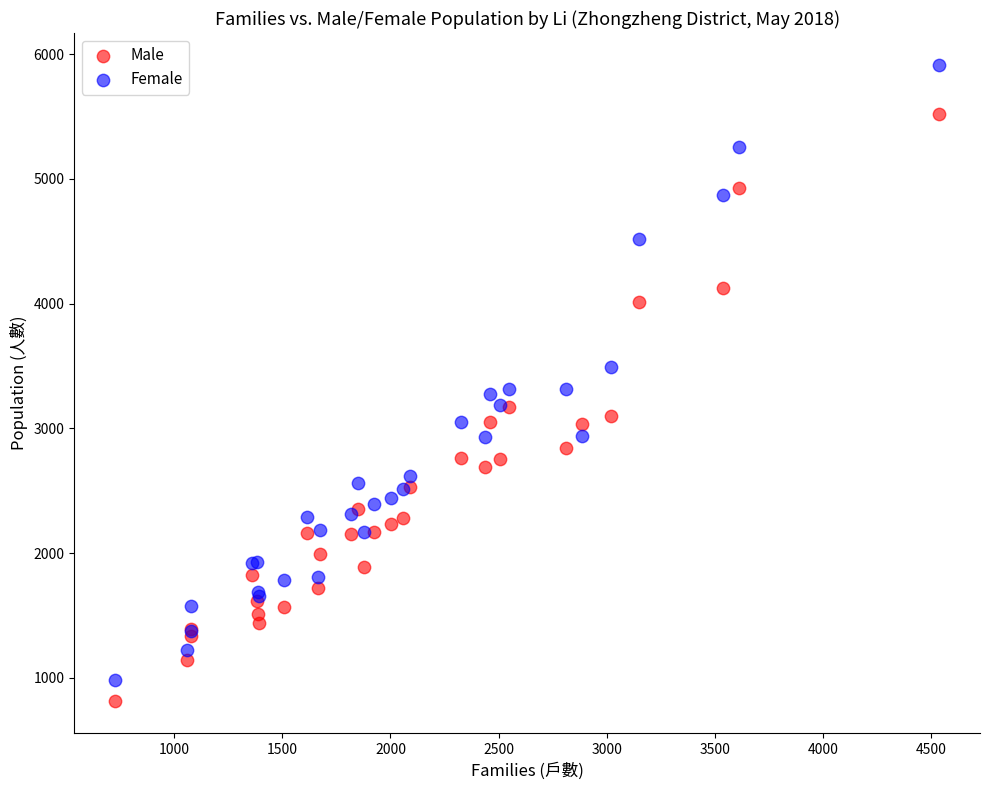

Which series reaches the maximum Y coordinate?

Female